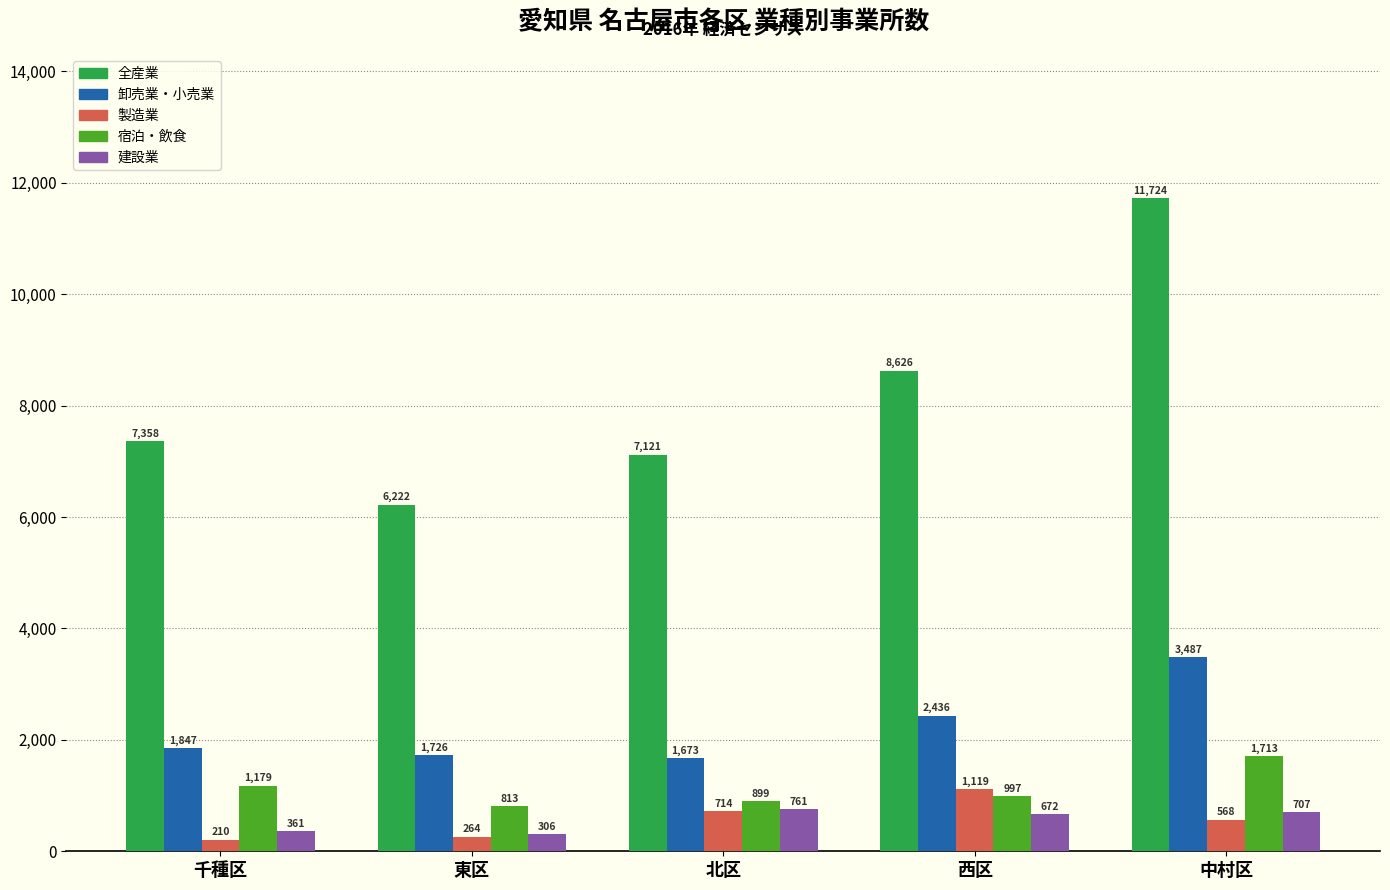

What position from the left is 中村区?

5